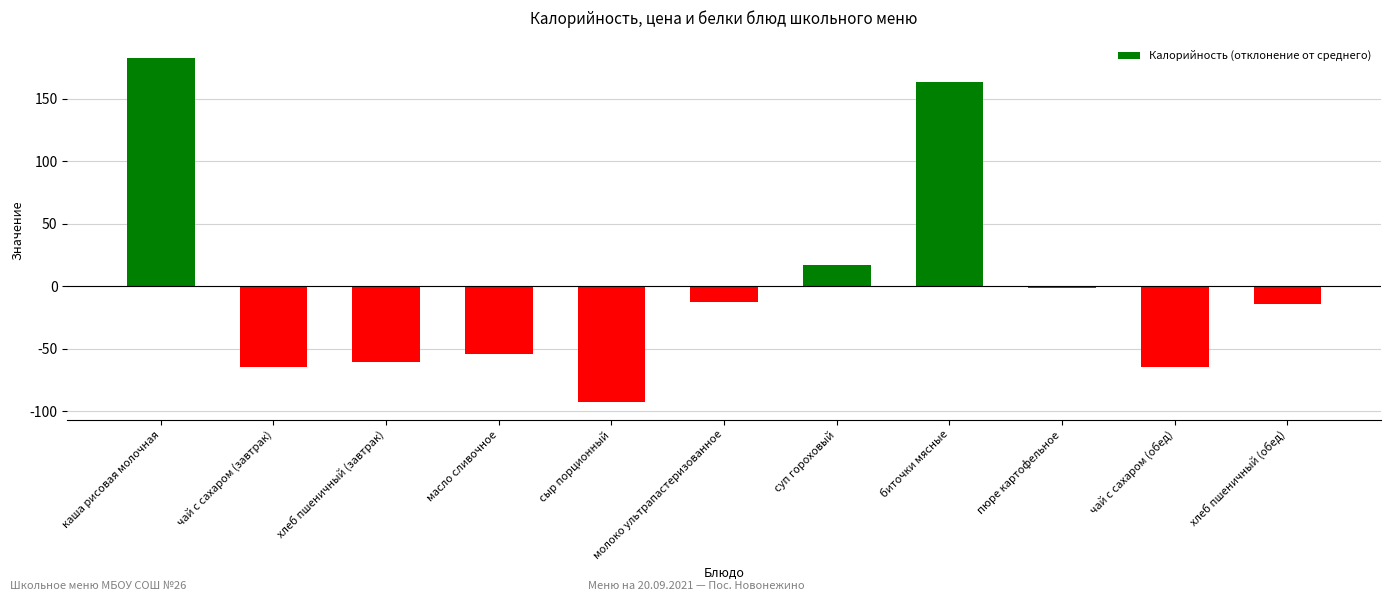

Which label corresponds to the largest value in the chart?

каша рисовая молочная